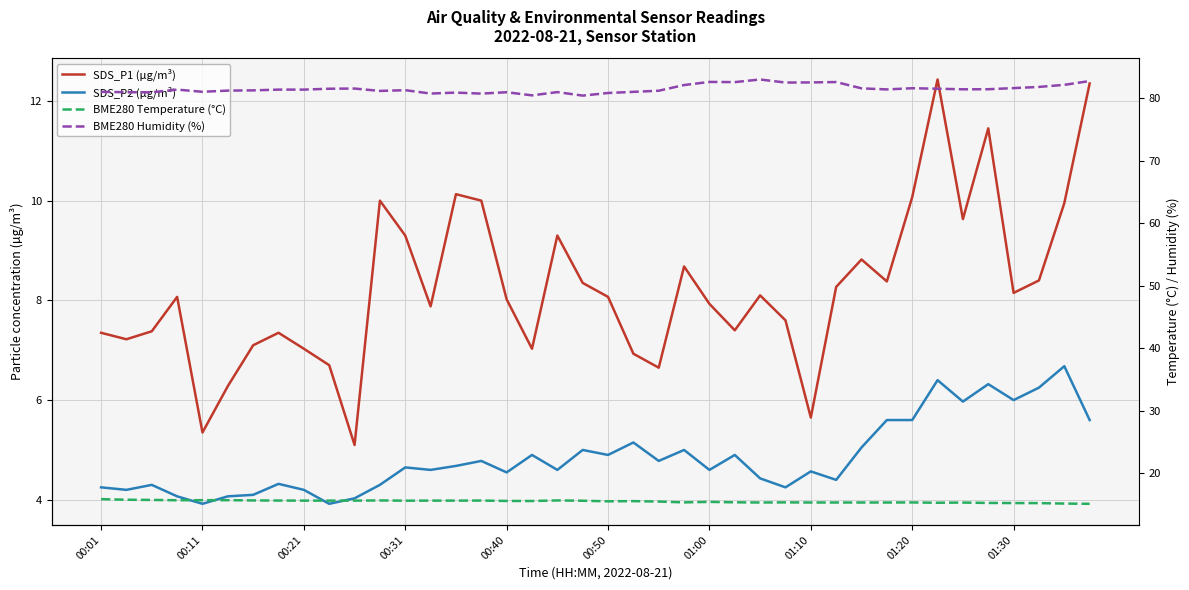

How many lines are shown in the chart?

4